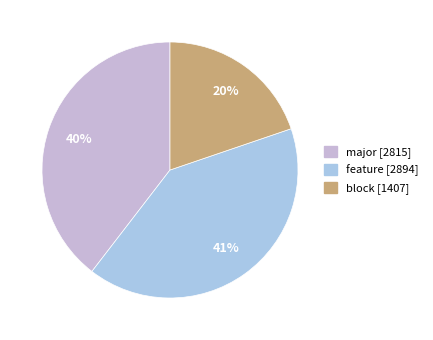

How many slices are in this pie chart?

3